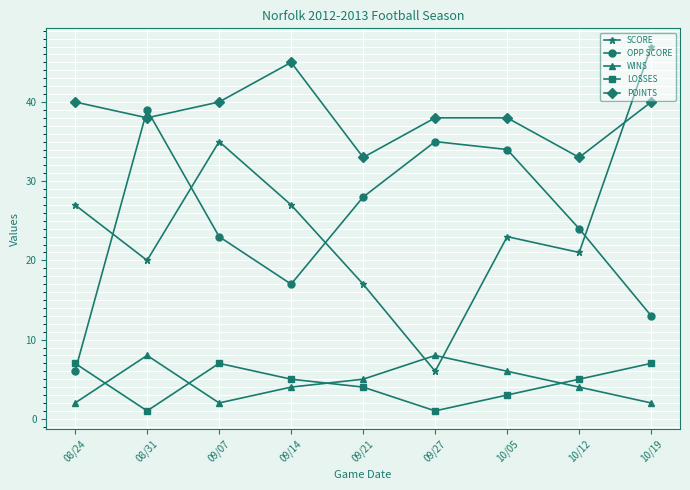

What are all the series names shown in the legend?

SCORE, OPP SCORE, WINS, LOSSES, POINTS